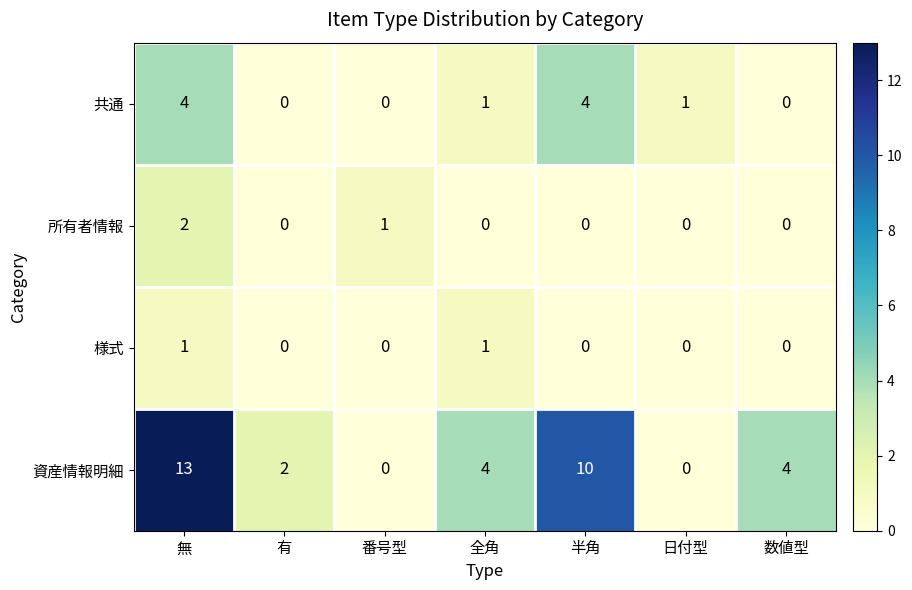

Which category has the highest value across all series?

無